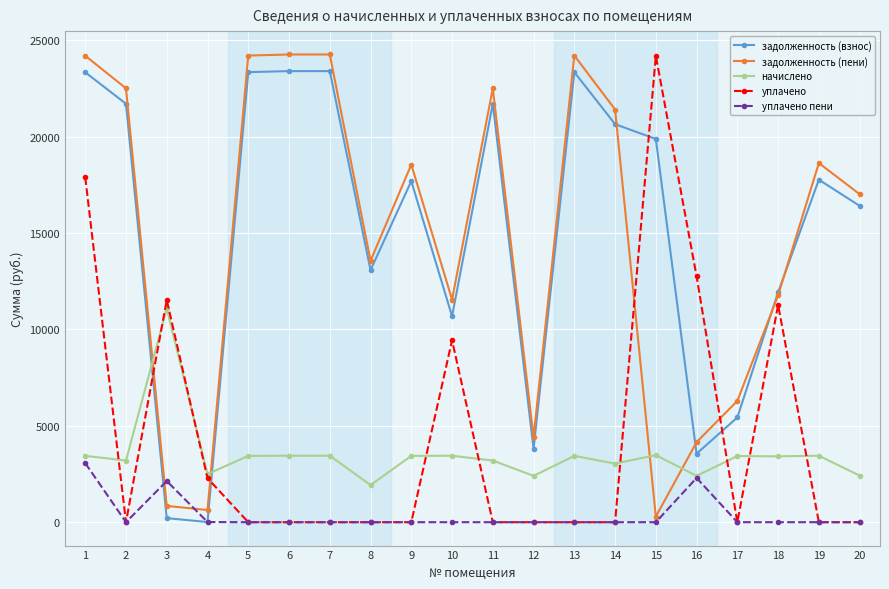

What is the greatest value displayed?

24260.4